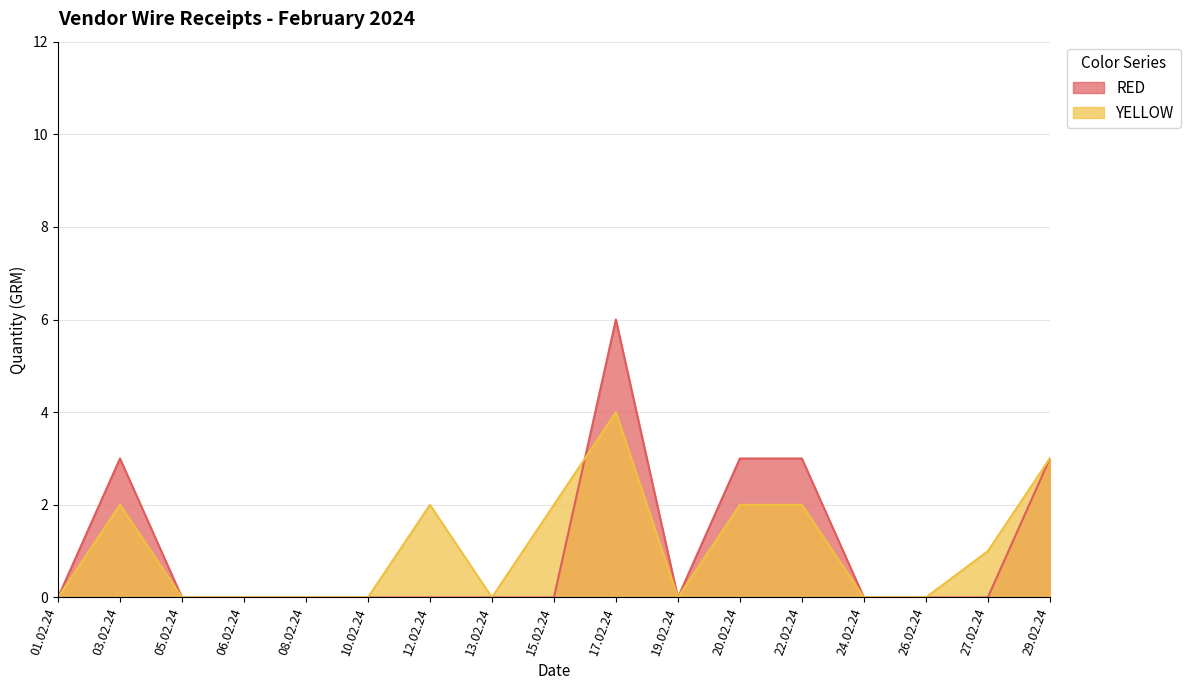

Which category has the lowest value in the YELLOW series?

01.02.24